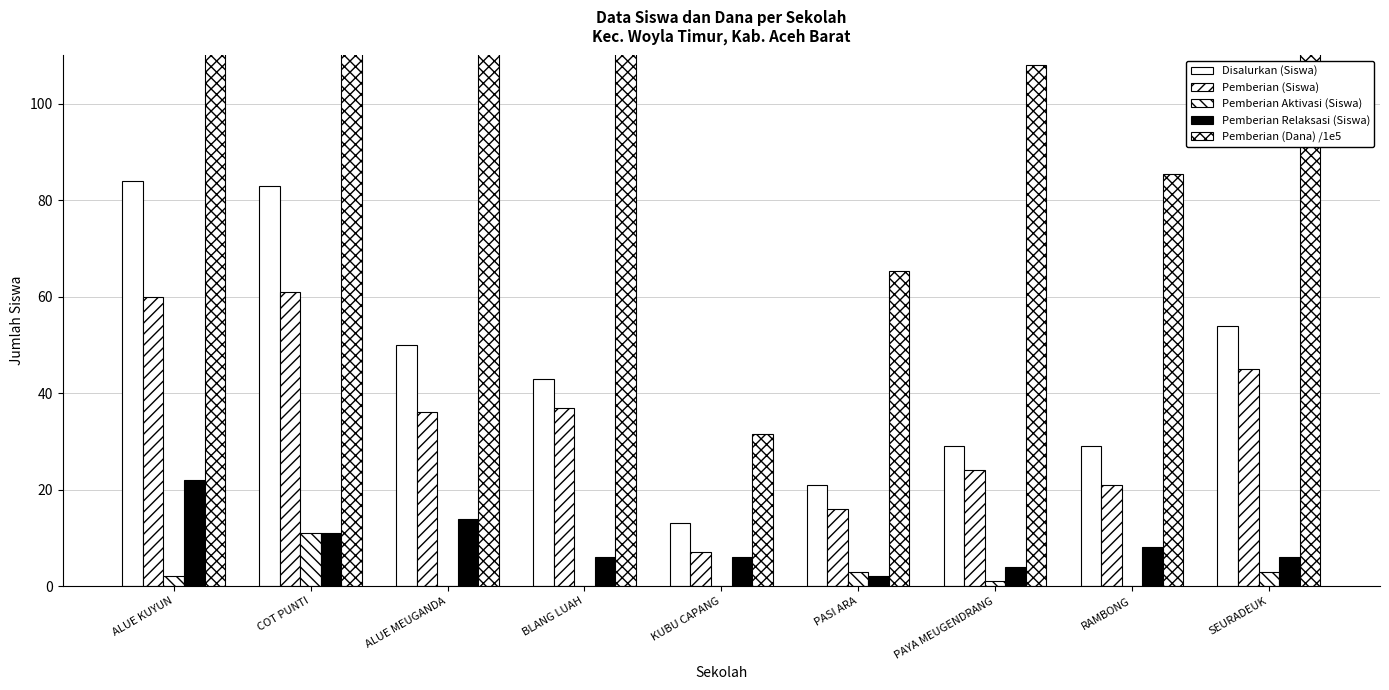

What is the sum of the Disalurkan (Siswa) values at BLANG LUAH and PAYA MEUGENDRANG?

72.0